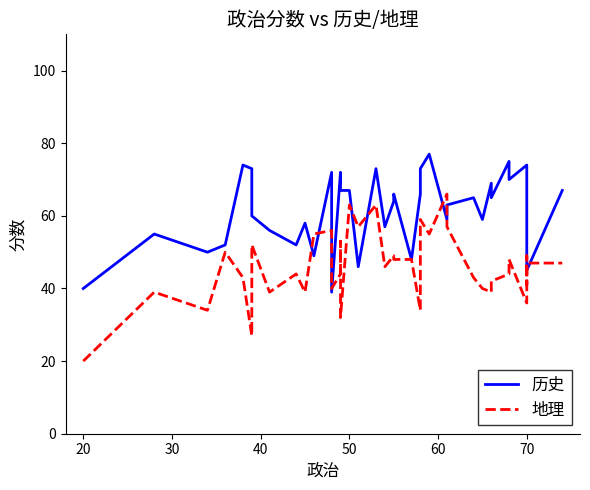

Does the chart have visible grid lines?

No